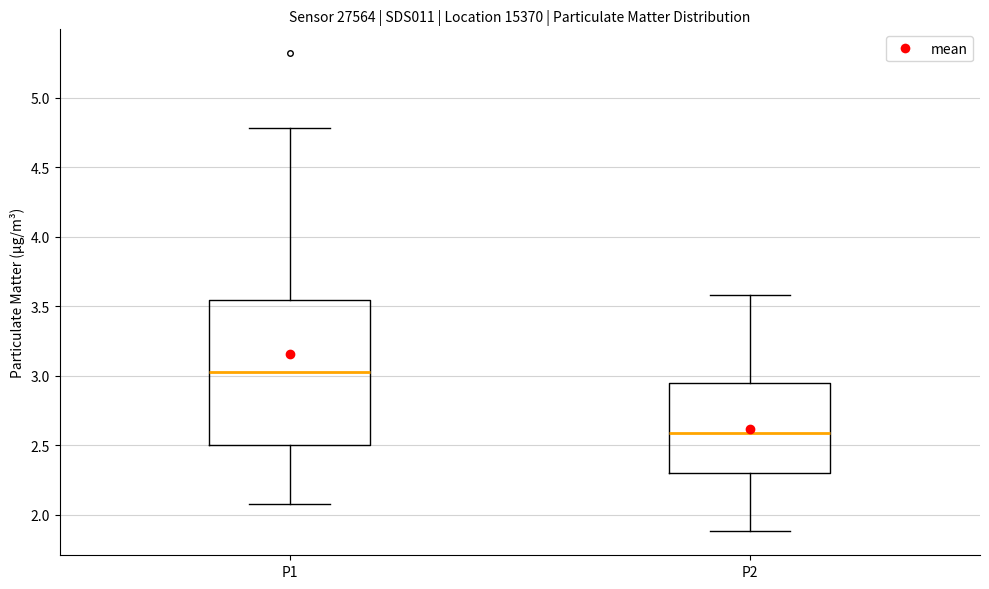

Where is the lower edge of the box for P2 on the y-axis? The values are not printed on the chart, so give them approximately, as read against the axis.

2.30